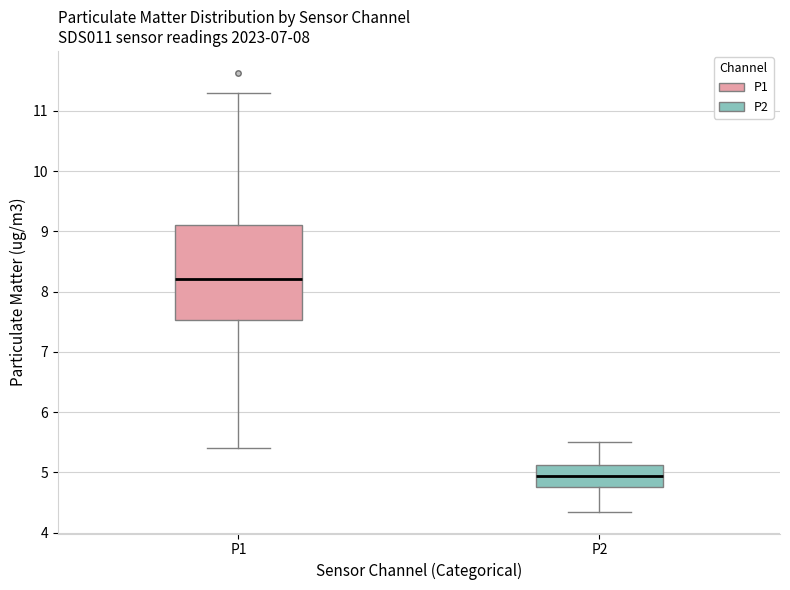

Reading left to right, read every box against the y-axis: the position of its median line, the range the box covers, and the ends of its whiskers. The values are not printed on the chart, so give them approximately, as read against the axis.

P1: median 8.2, box 7.5 to 9.1, whiskers 5.4 to 11.3
P2: median 4.9, box 4.8 to 5.1, whiskers 4.4 to 5.5